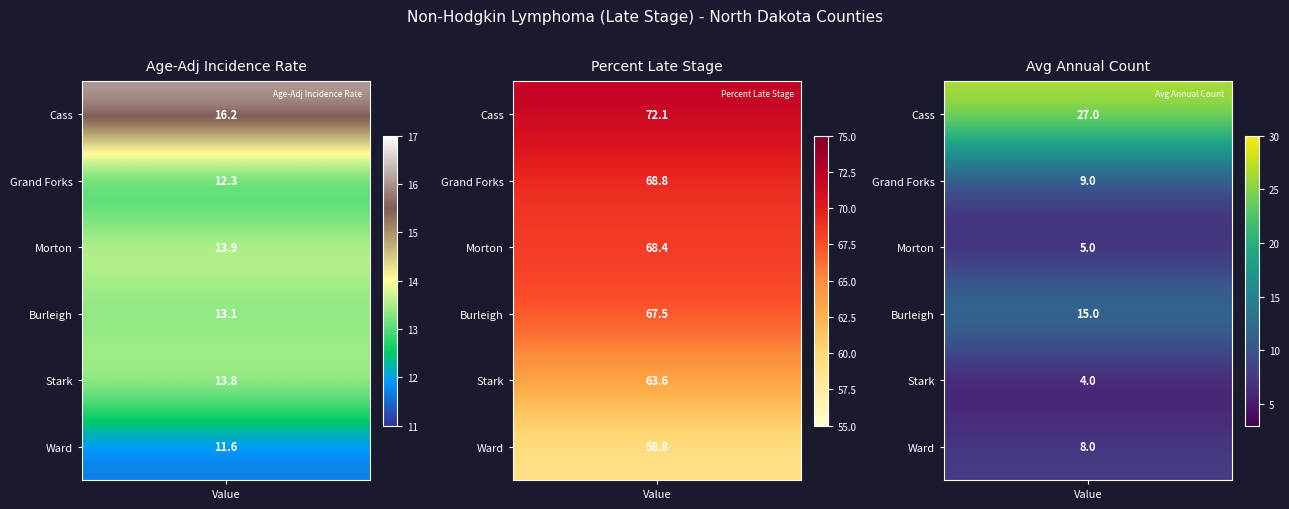

At 1, list the series in order from largest to smallest.

Cass County, Grand Forks County, Morton County, Burleigh County, Stark County, Ward County